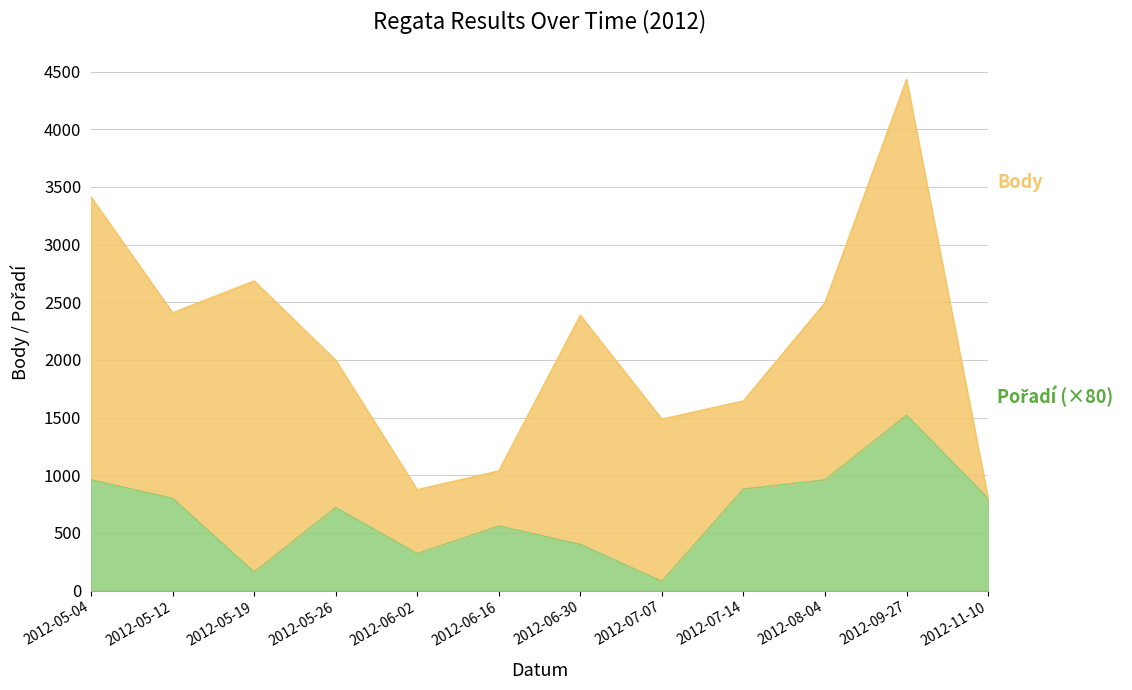

At which category is the sum across all series the highest?

2012-09-27